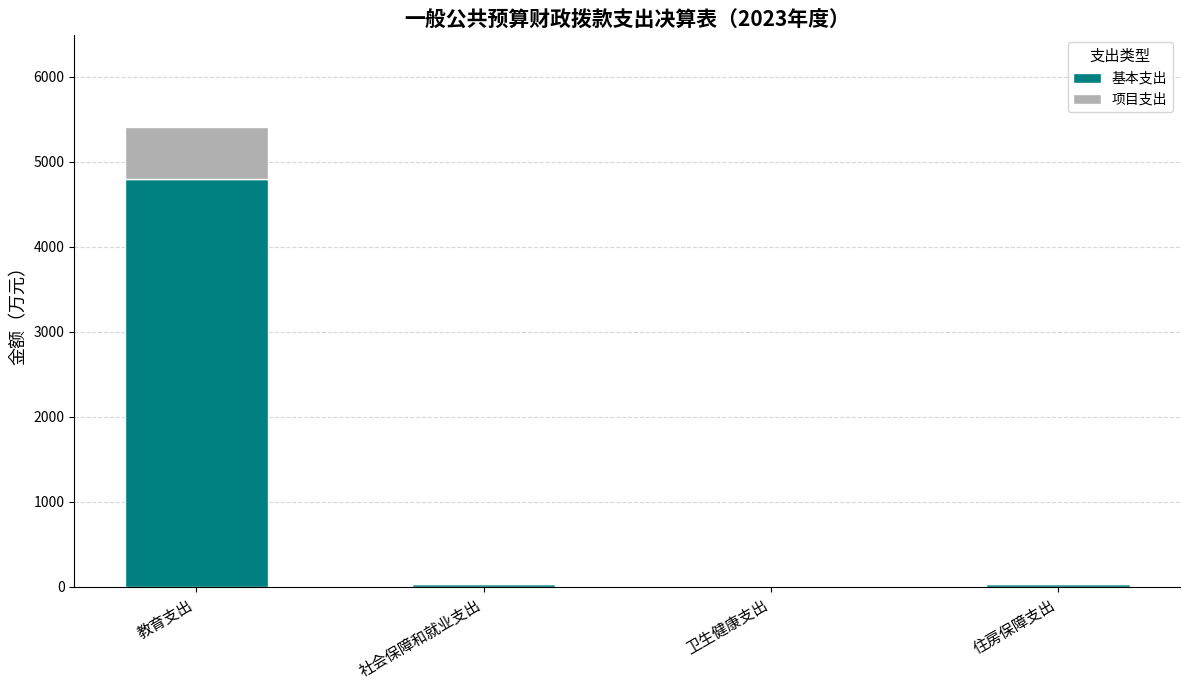

What is the sum of all 基本支出 values?

4889.1